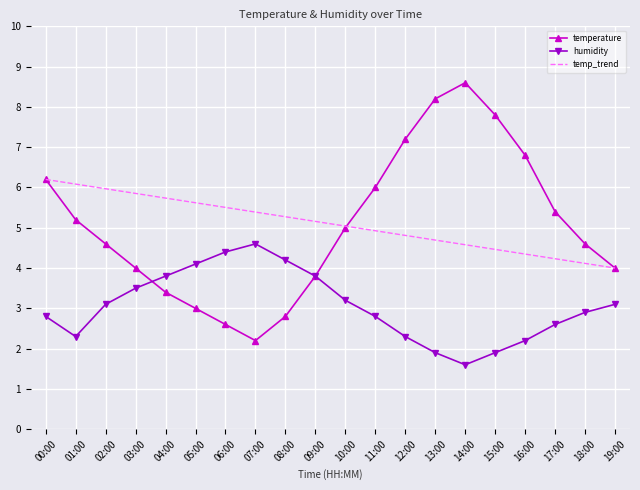

Between which two adjacent categories do humidity and temperature first intersect?

03:00 and 04:00